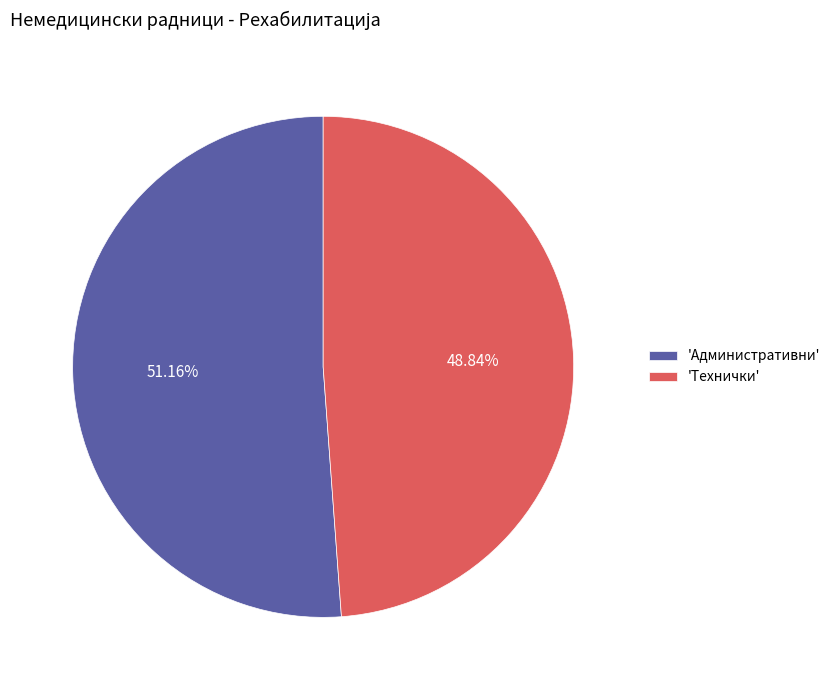

Is the sum of 'Административни' and 'Технички' greater than half?

Yes